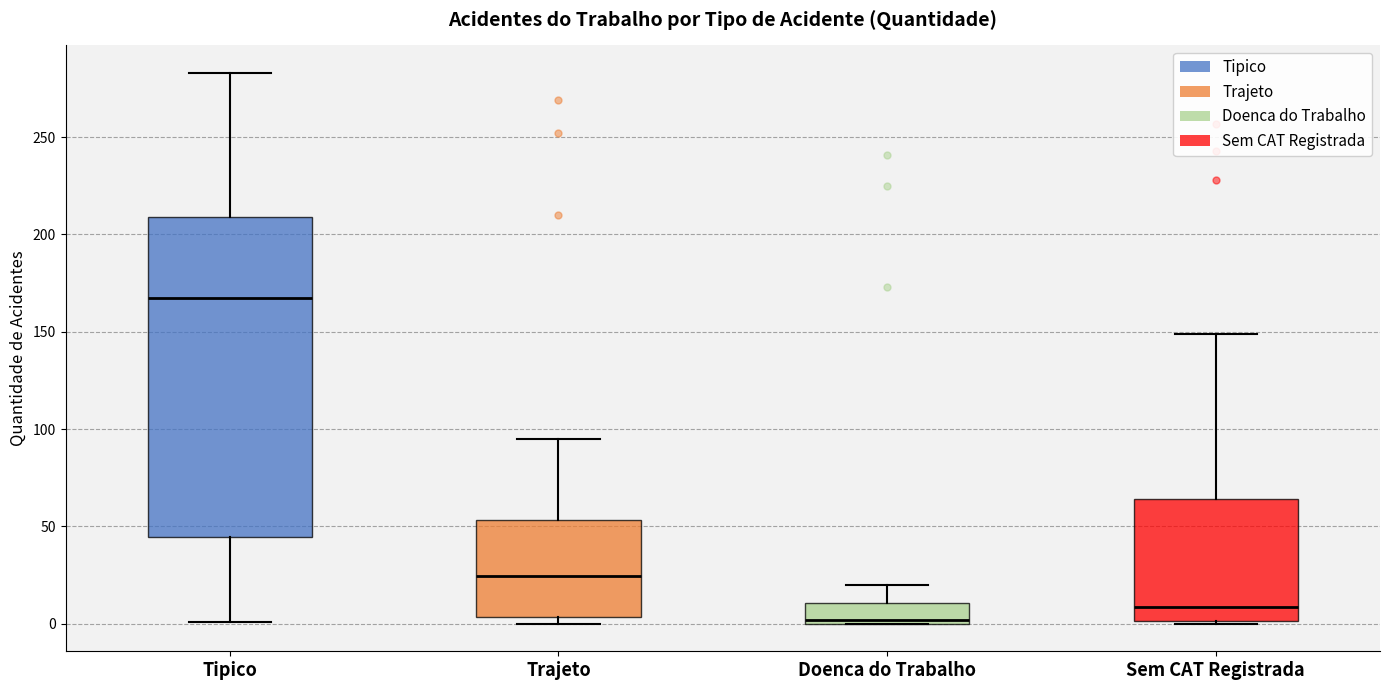

Which box's median line is the highest?

Tipico